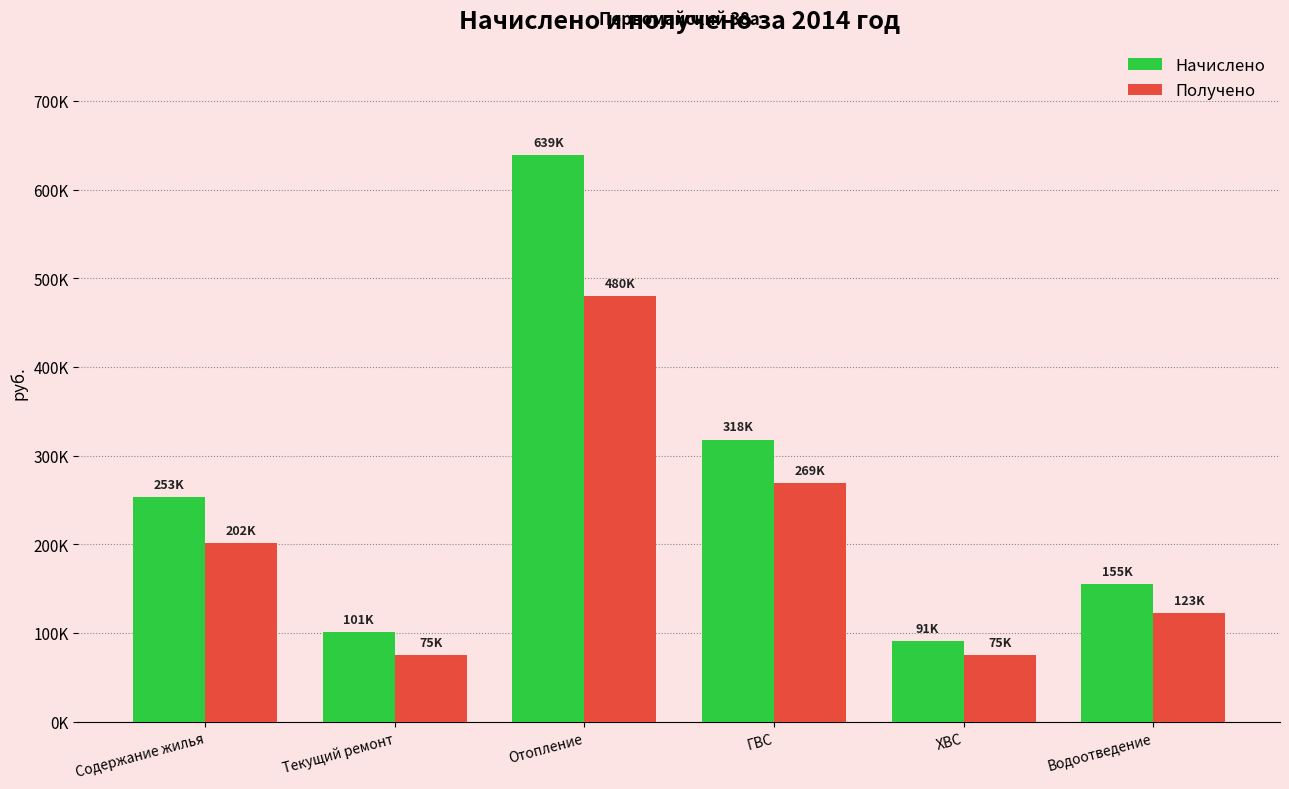

Are the bars horizontal?

No